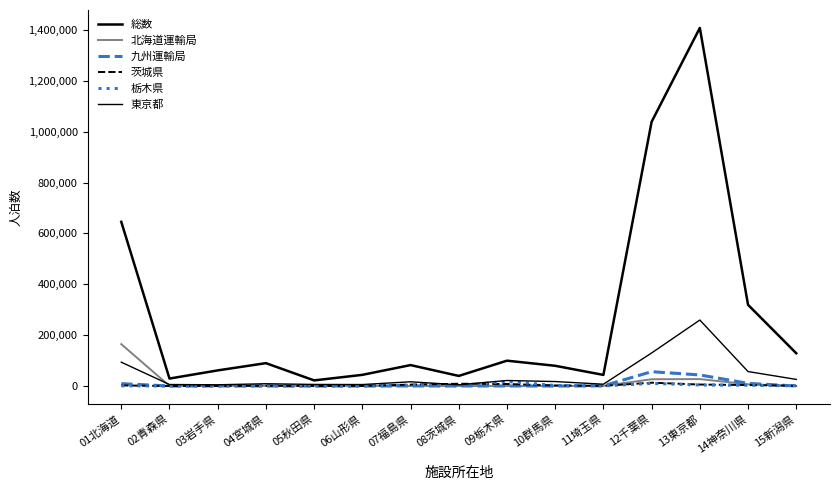

What position from the left is 12千葉県?

12